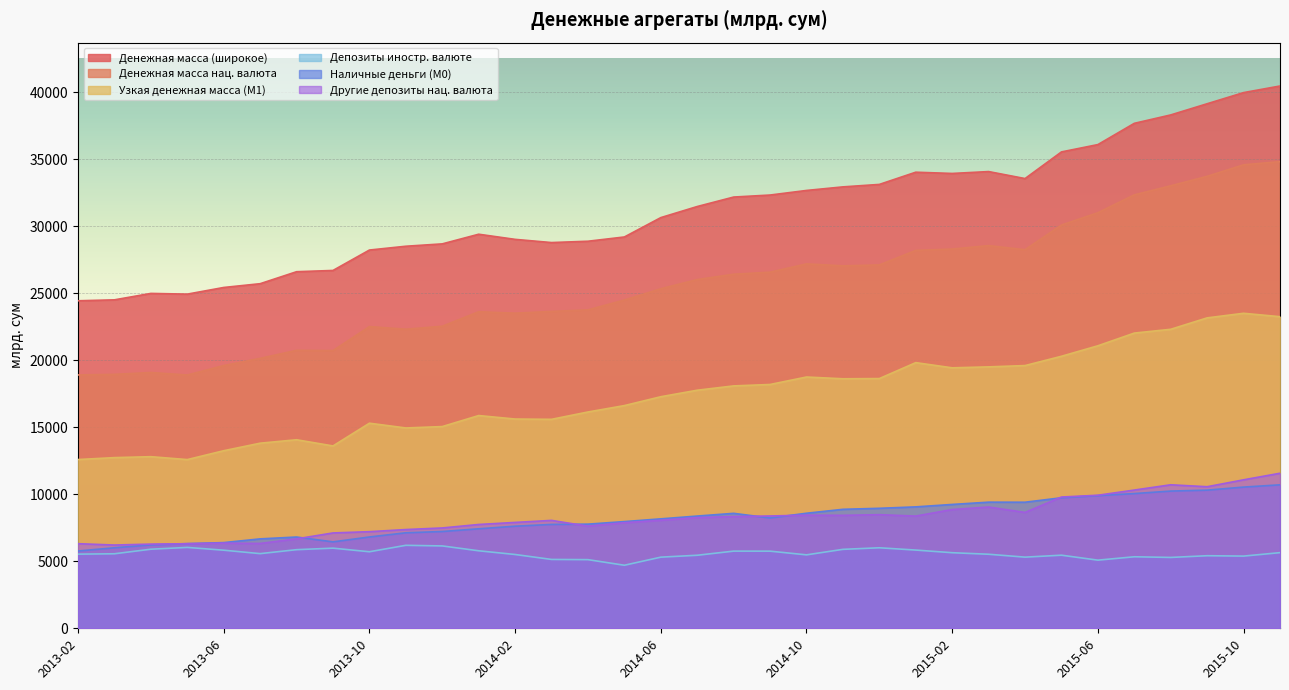

What is the spread (max minus min) of values at 2015-08?

33010.7